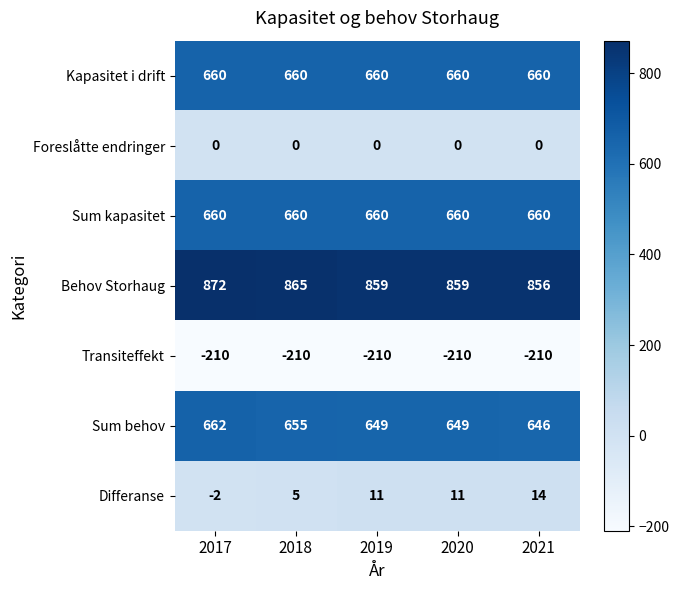

What is the sum of the Sum kapasitet values at 2017 and 2018?

1320